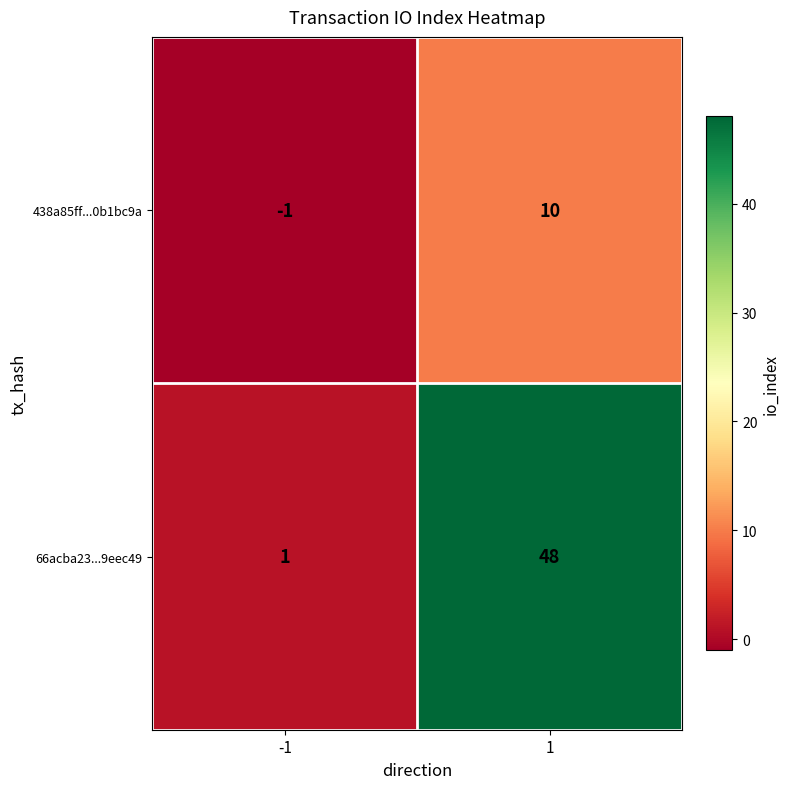

What is the sum of all 66acba23...9eec49 values?

49